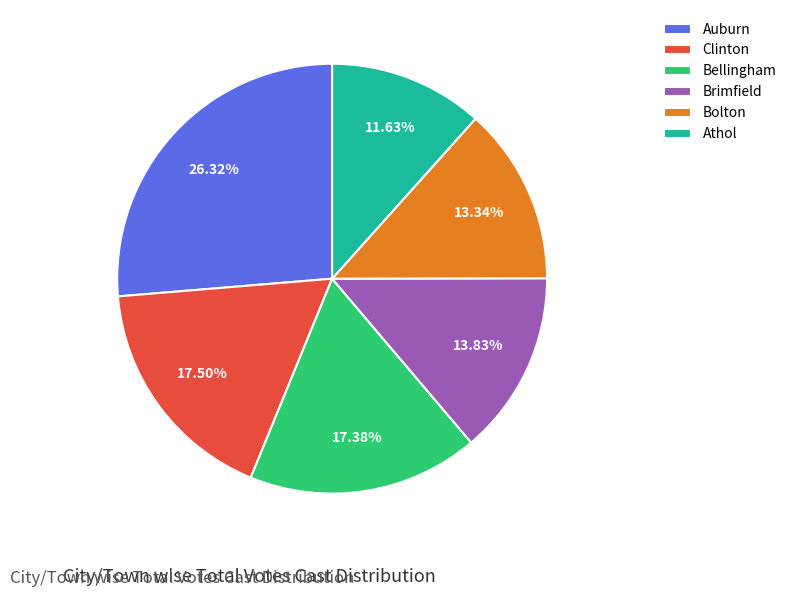

What is the largest slice in the pie chart?

Auburn